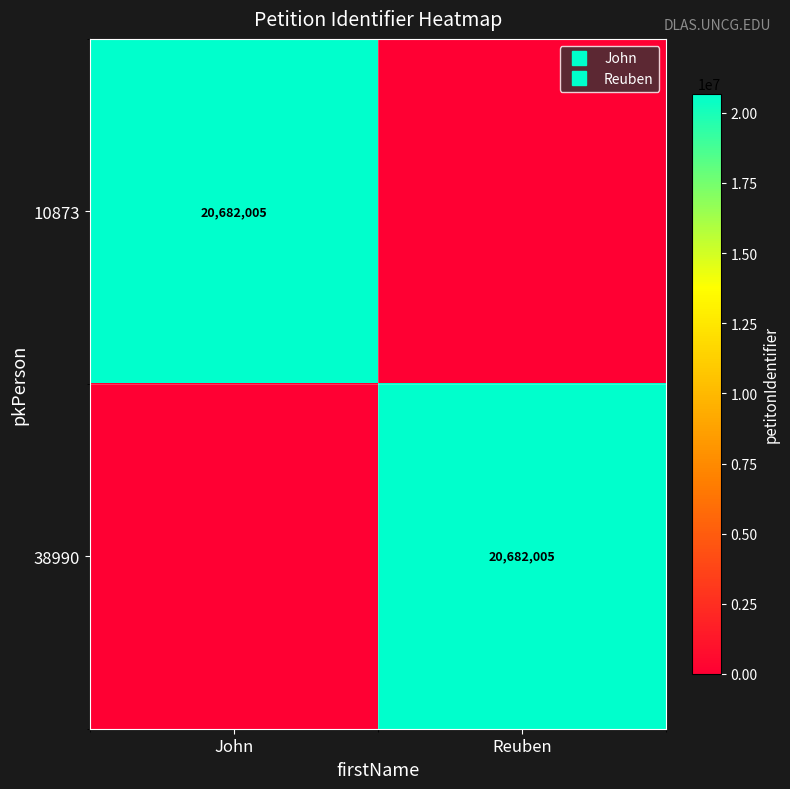

What is the difference between the 38990 values at Reuben and John?

20682005